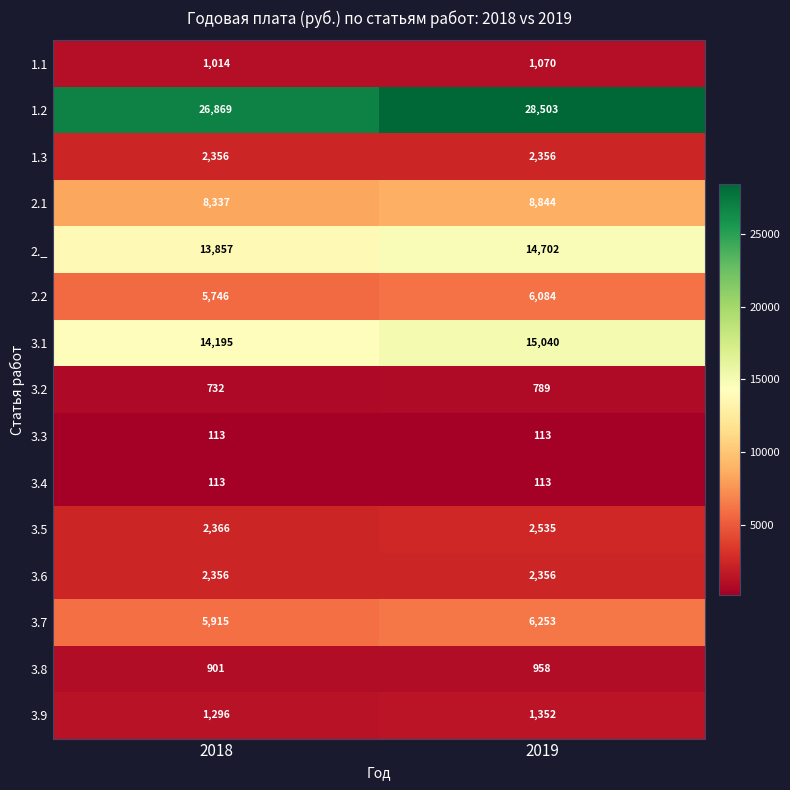

Read the 3.9 value at 2018, to the nearest 5.

1295